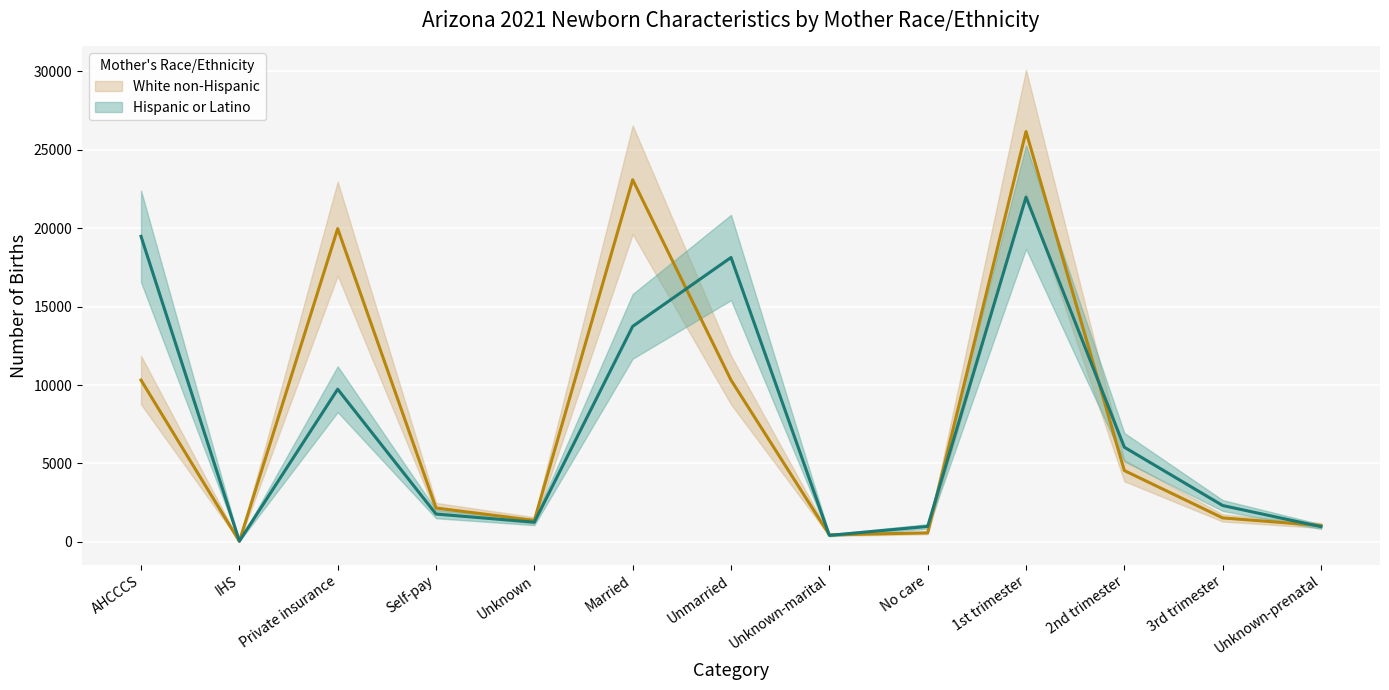

Does the chart display data point markers on the line(s)?

No